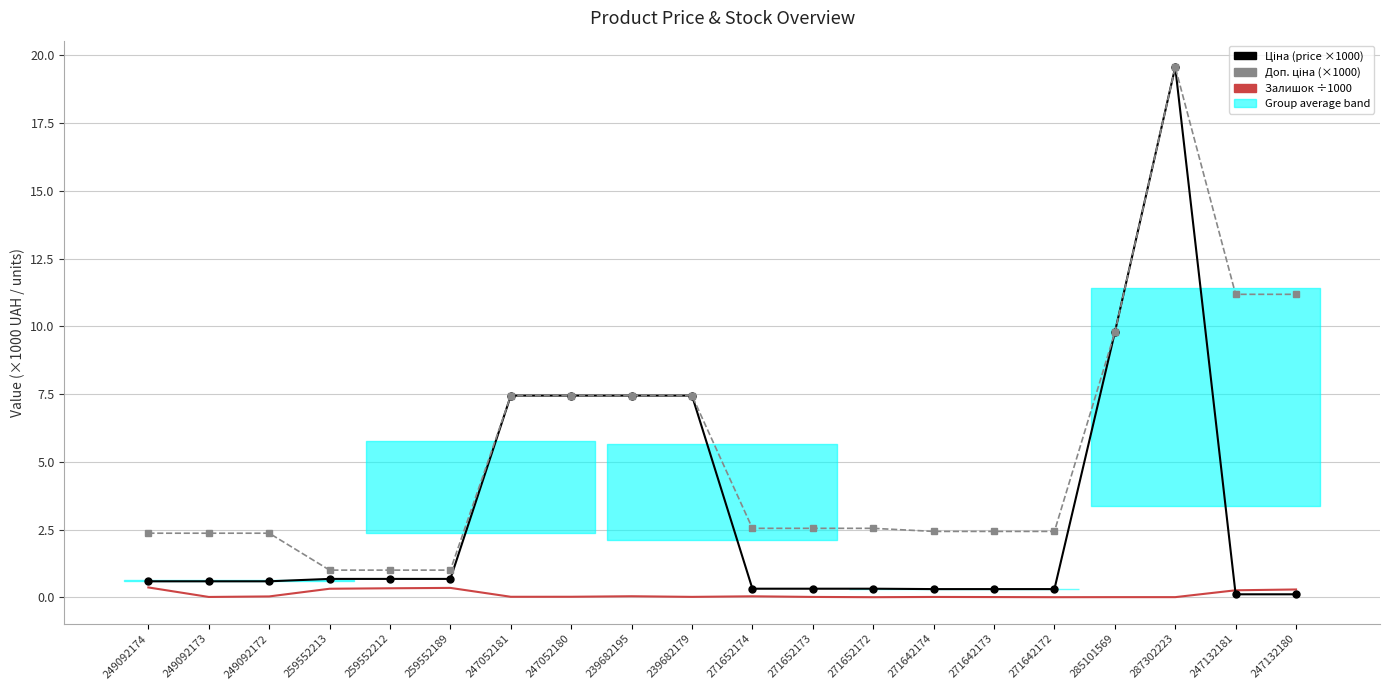

Read the Доп. ціна (×1000) value at 239682179.

7.4